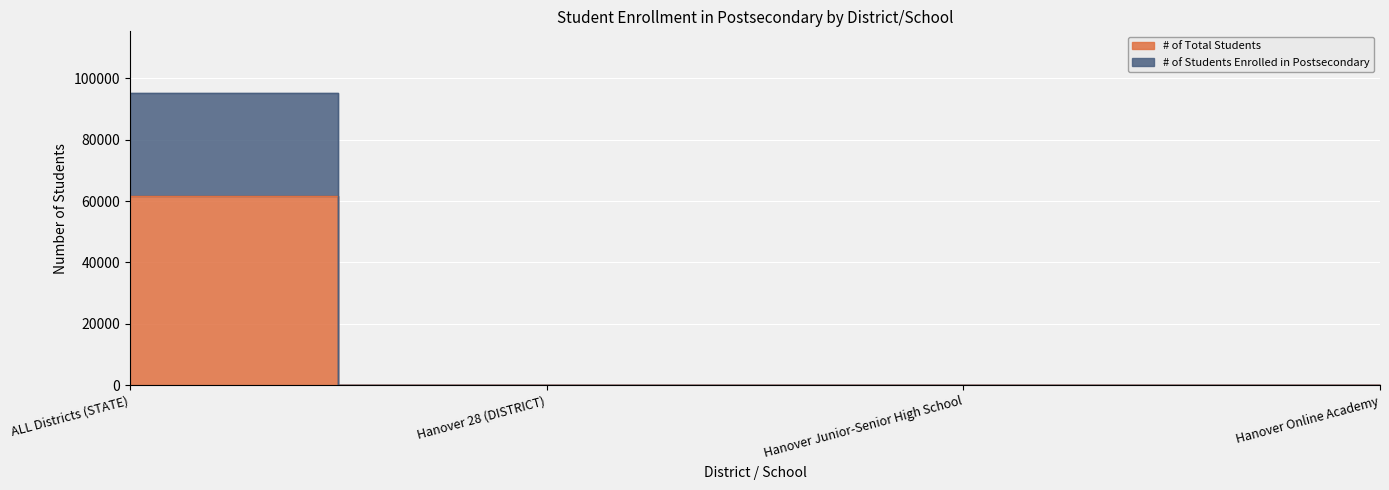

How many series are shown in this chart?

2